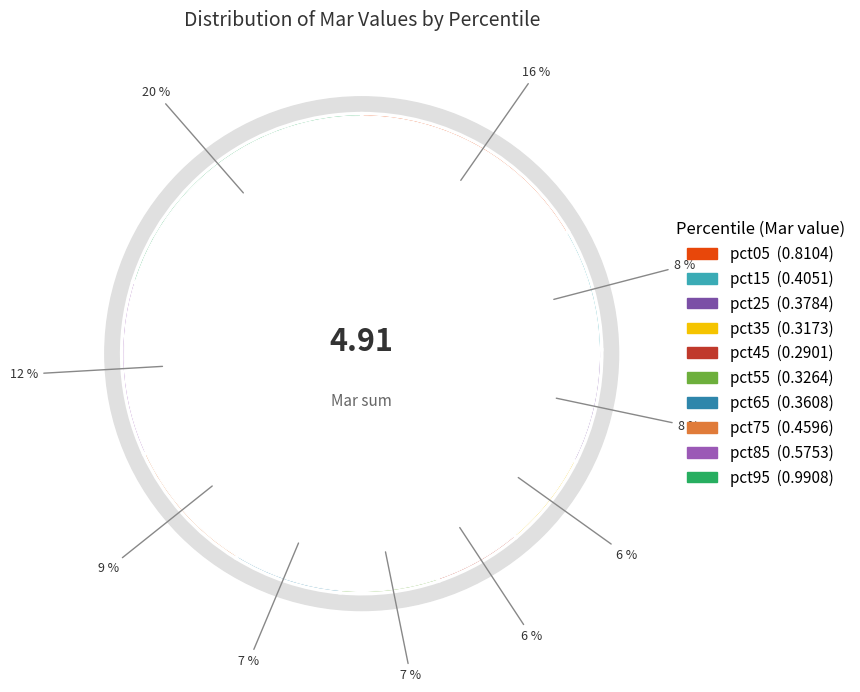

Is the sum of pct55 and pct35 greater than half?

No